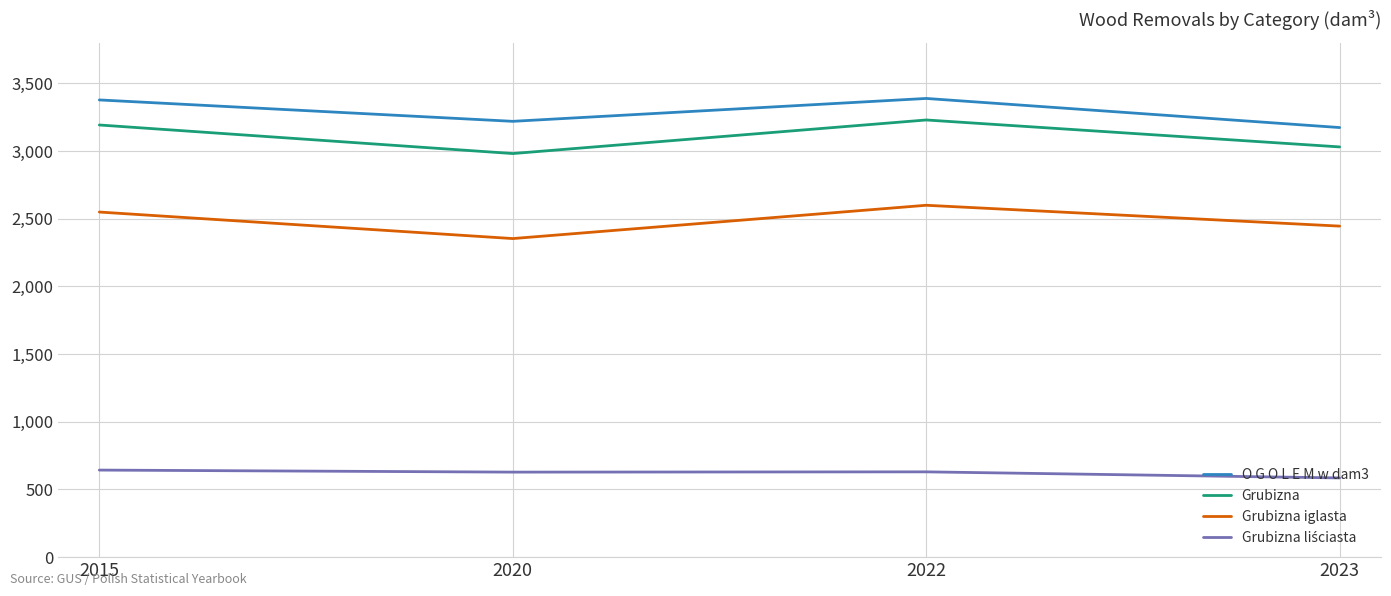

The O G O L E M w dam3 series shows 3377 at 2015. True or false?

True